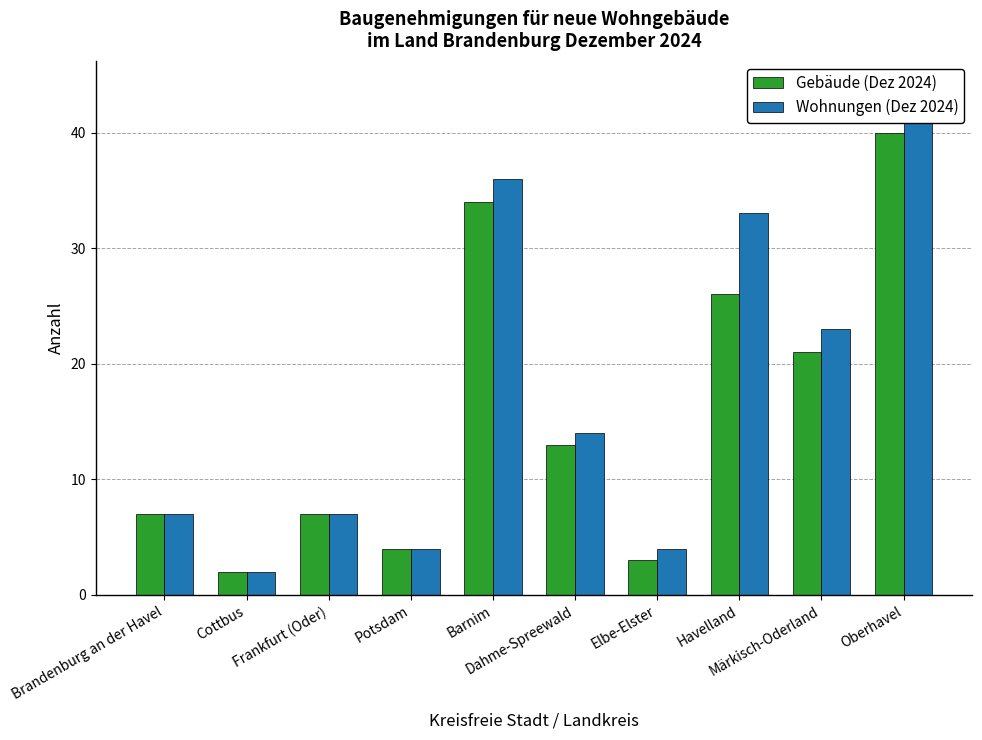

What is the sum of all Gebäude (Dez 2024) values?

157